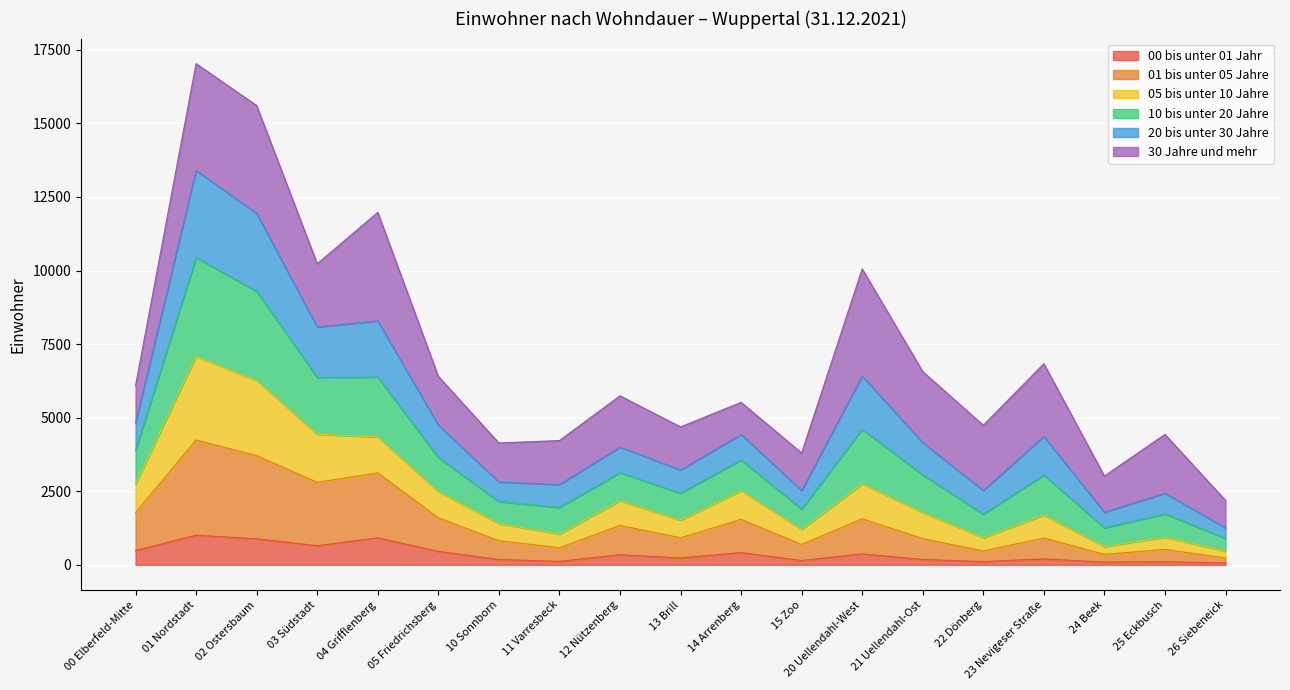

What is the difference between the 00 bis unter 01 Jahr values at 21 Uellendahl-Ost and 11 Varresbeck?

65